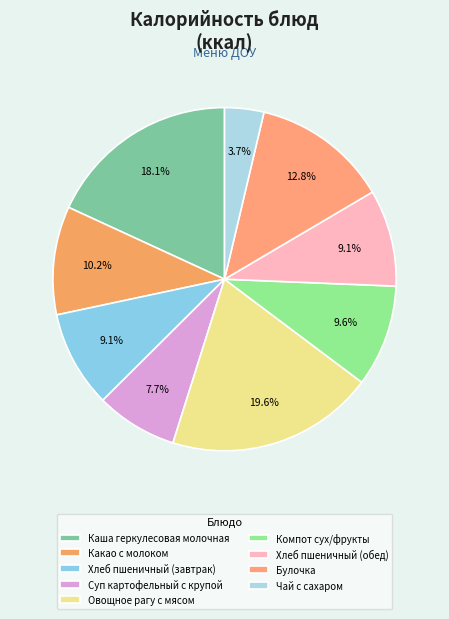

How many slices are in this pie chart?

9